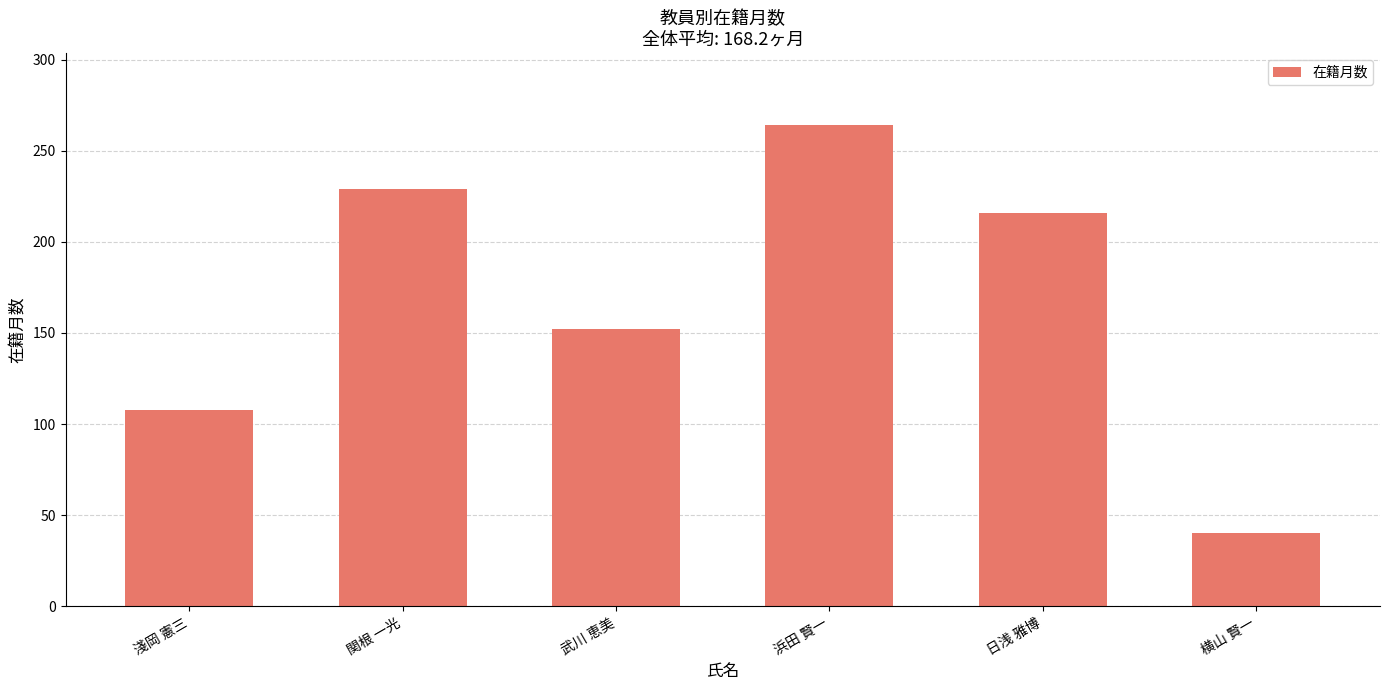

List the labels in order of value, largest first.

浜田 賢一, 関根 一光, 日浅 雅博, 武川 恵美, 淺岡 憲三, 横山 賢一